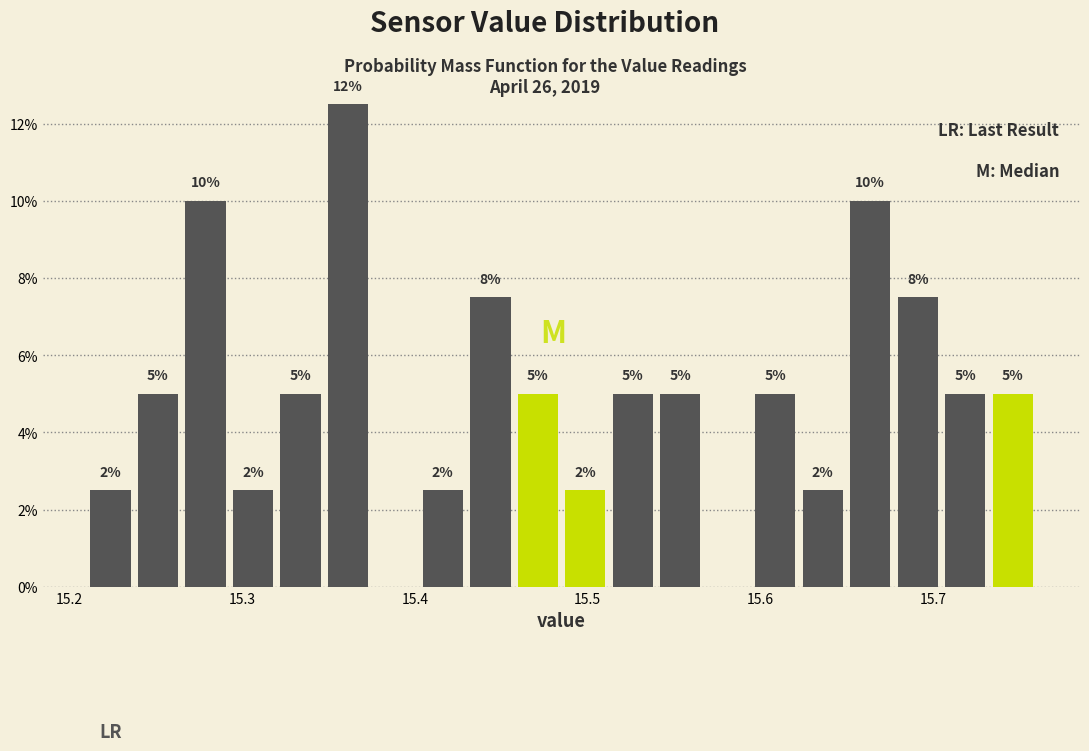

Read against the x-axis, roughly where is the centre of the tallest bar?

15.36